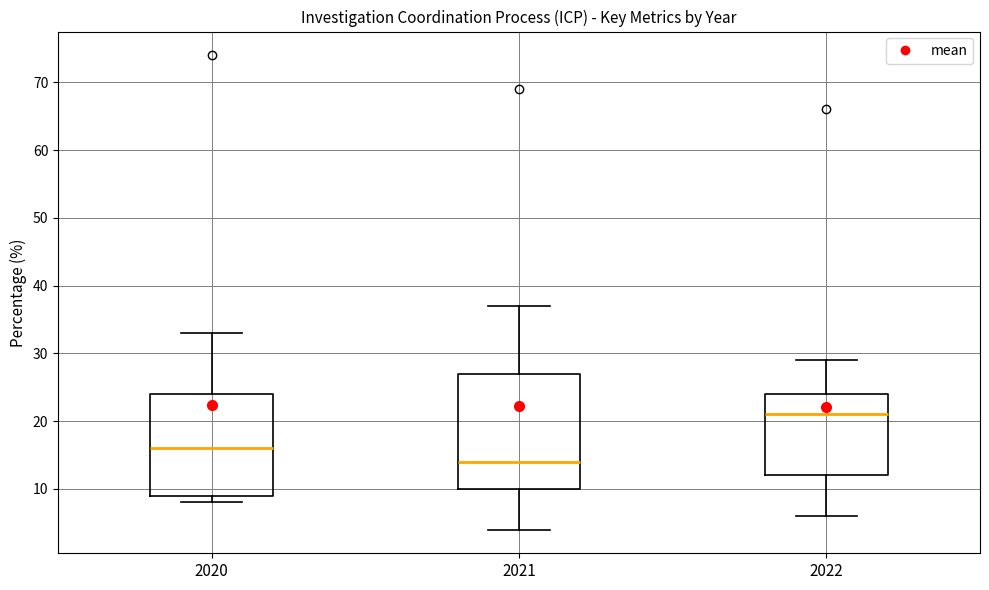

Which box has the lowest median line?

2021